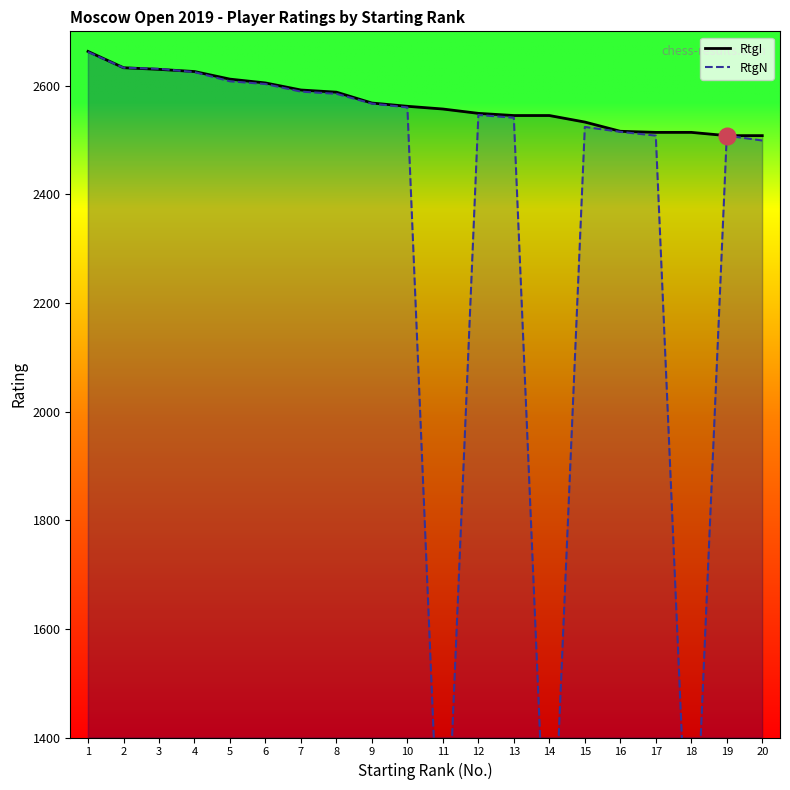

True or false: RtgN and RtgI intersect in this chart.

True